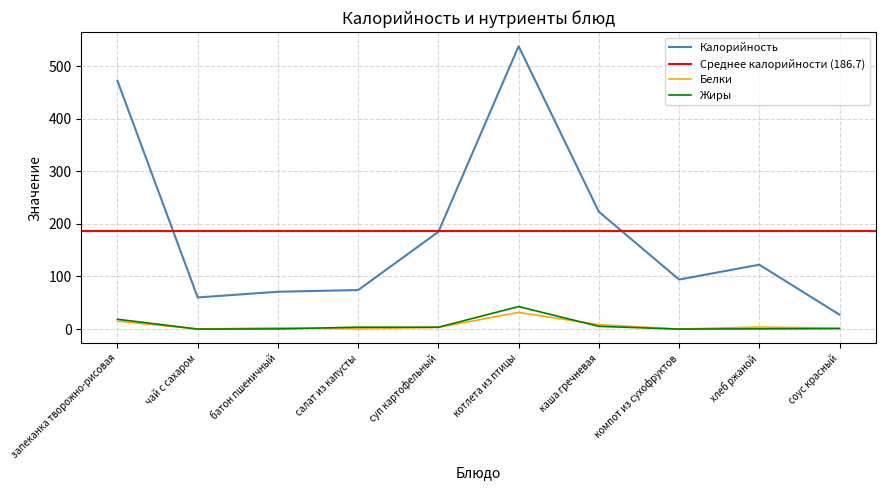

How many interior local peaks does the Жиры series have?

2